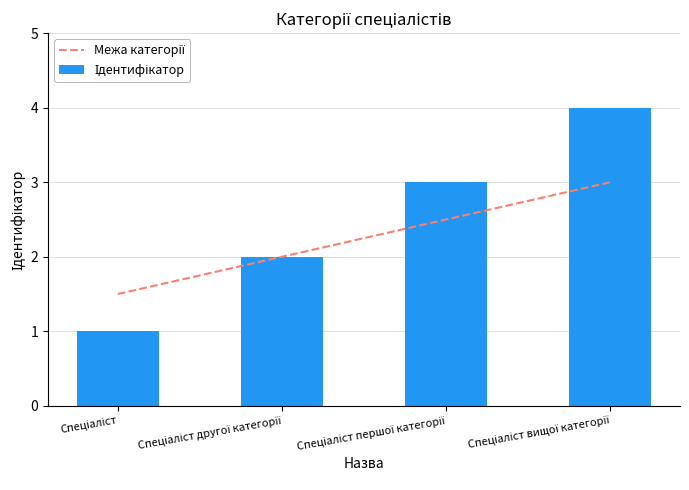

At which label does Межа категорії first exceed 2?

Спеціаліст першої категорії